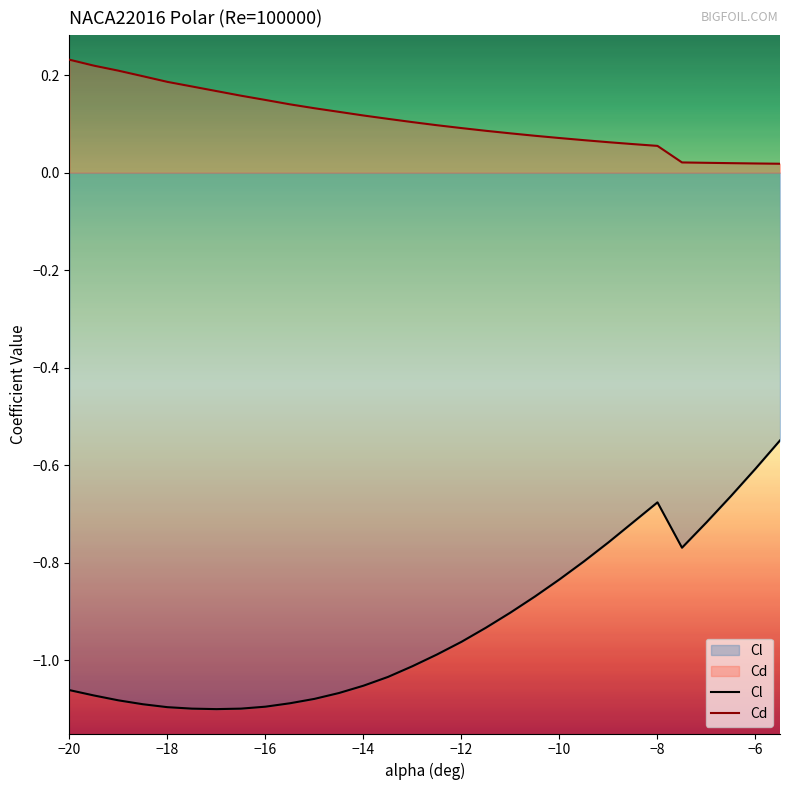

True or false: Cd has a value of 0.3 at −10.

False